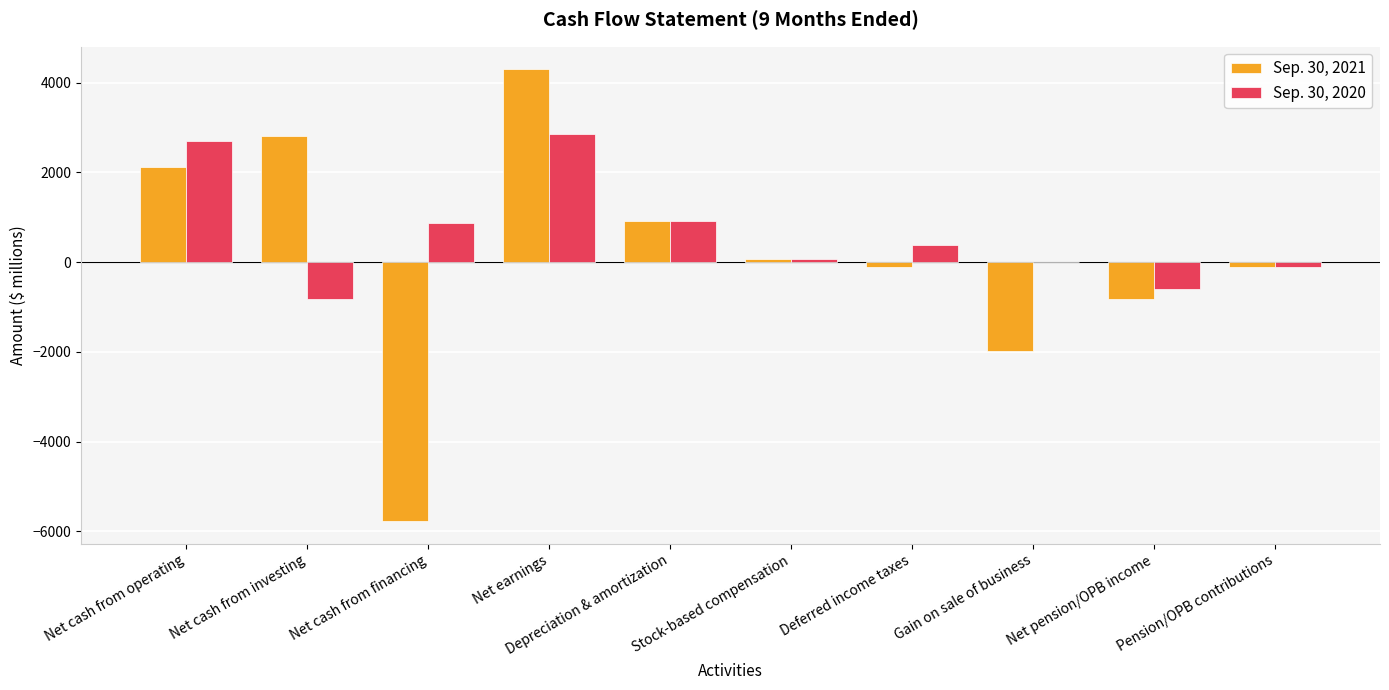

Which category has the highest value across all series?

Net earnings